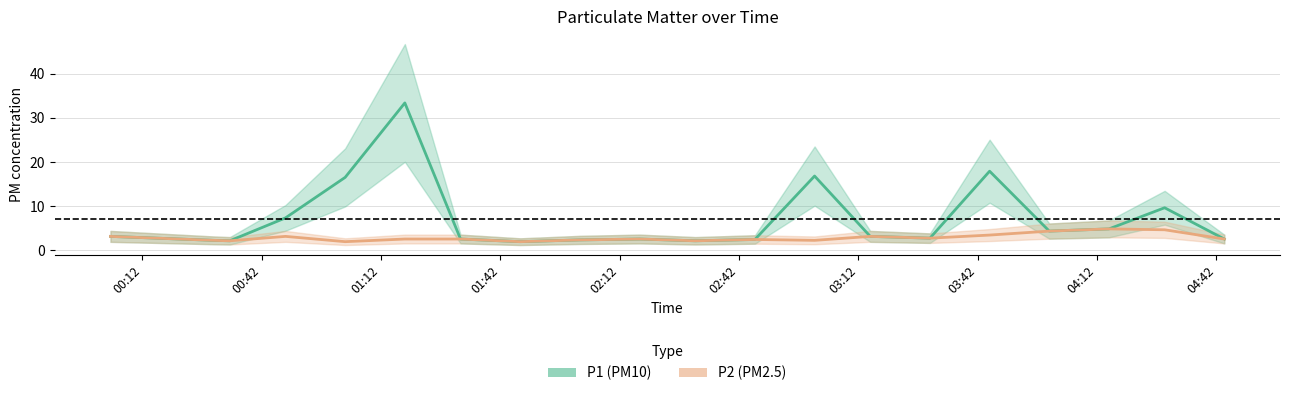

Where is P2 nearest to the value 3?

2020/03/22 00:04